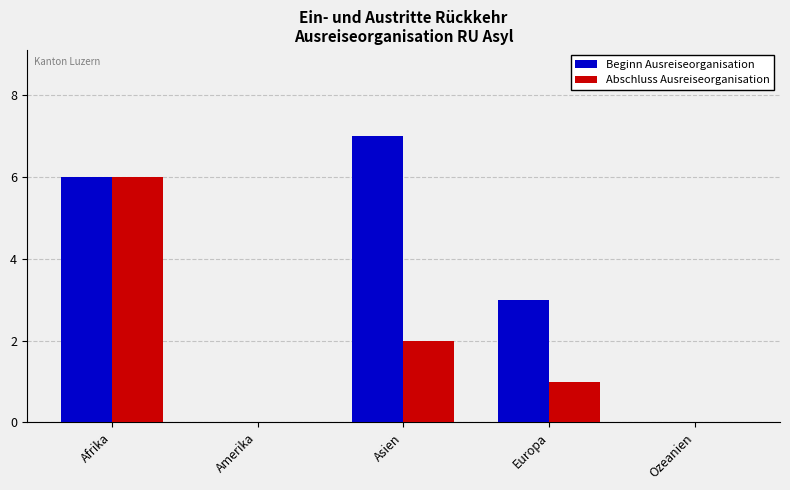

Reading left to right, what are all the values shown in this chart?

Beginn Ausreiseorganisation: 6	0	7	3	0
Abschluss Ausreiseorganisation: 6	0	2	1	0